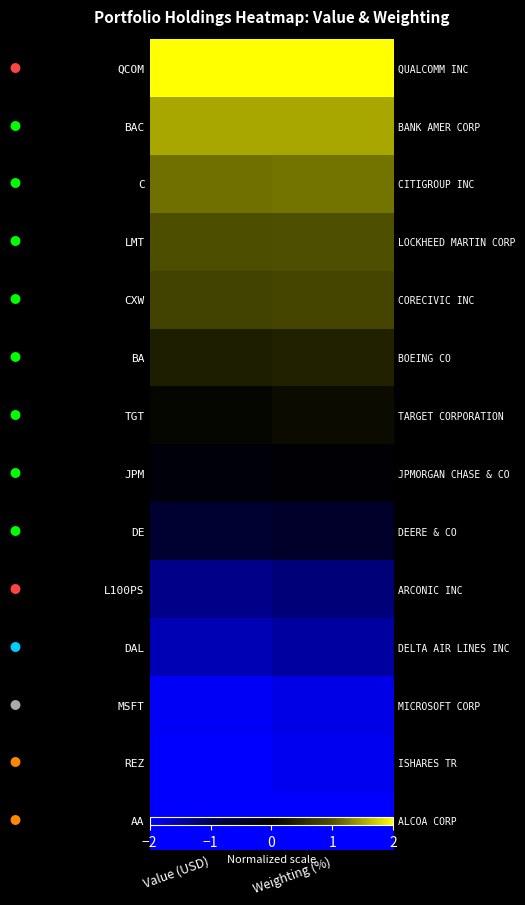

Rank the categories by QCOM value from highest to lowest.

Value (USD), Weighting (%)